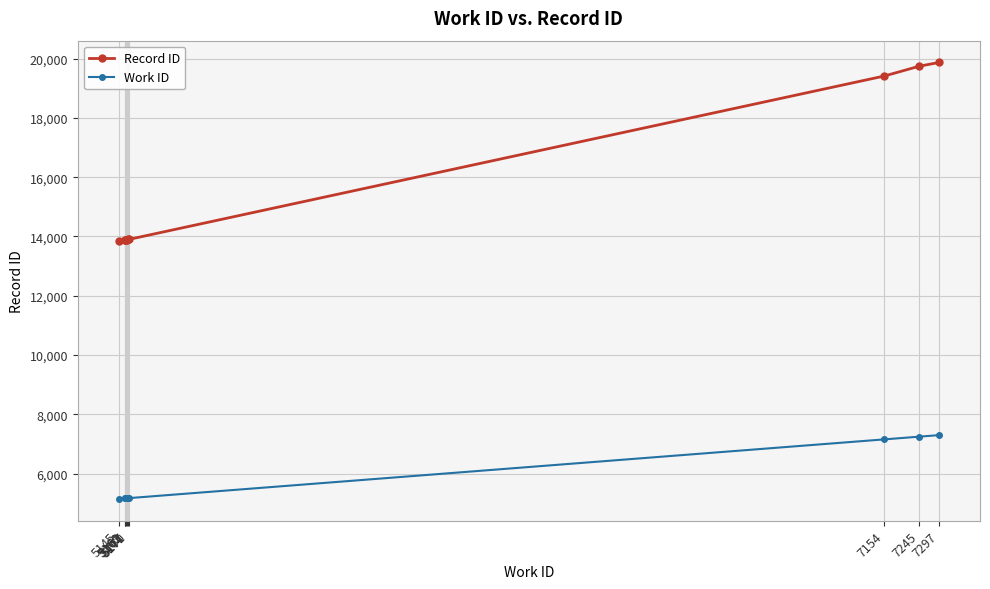

What is the value of the Record ID point at the 6th from the left?

13898